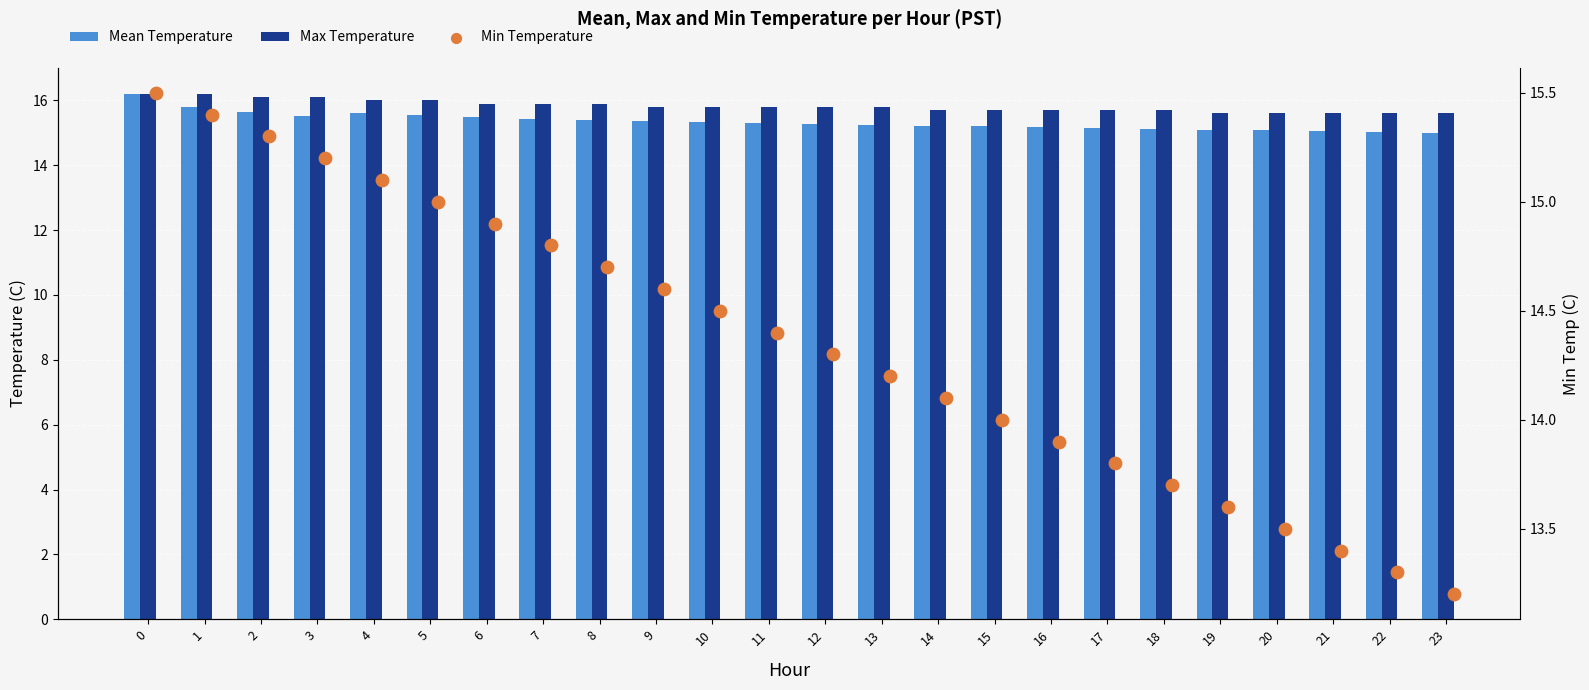

At how many categories does at least one series exceed 13?

24